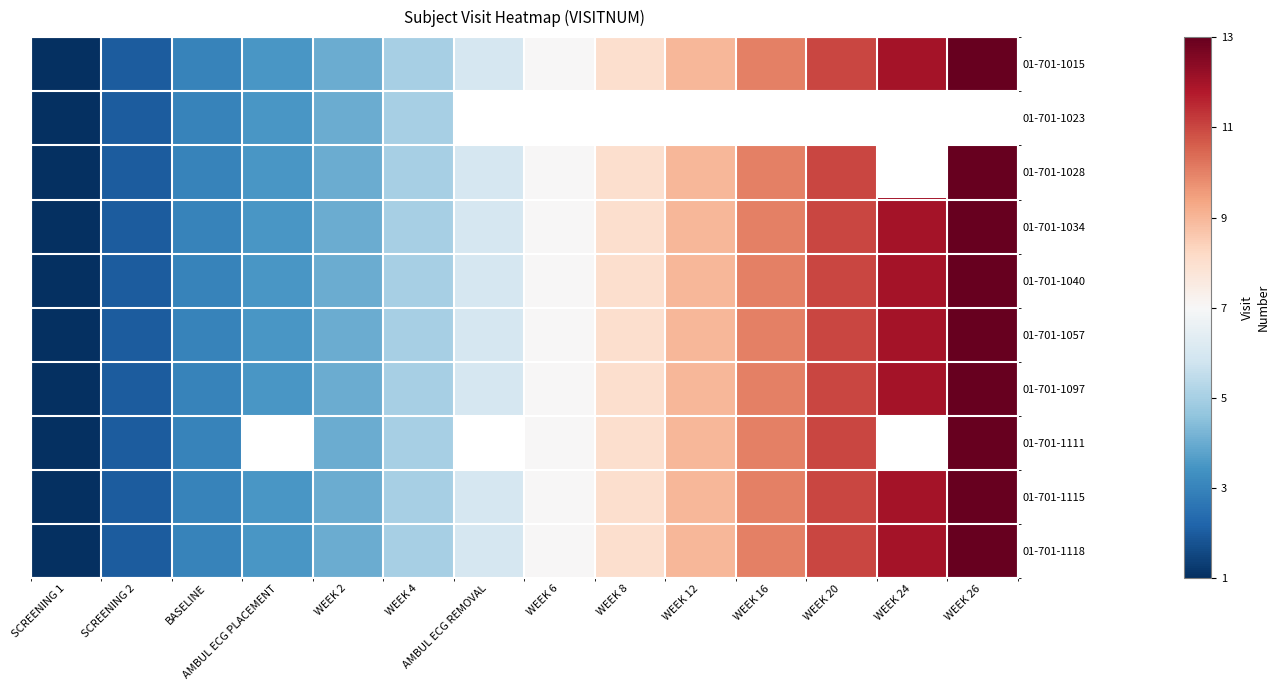

Count the number of data series in this chart.

10